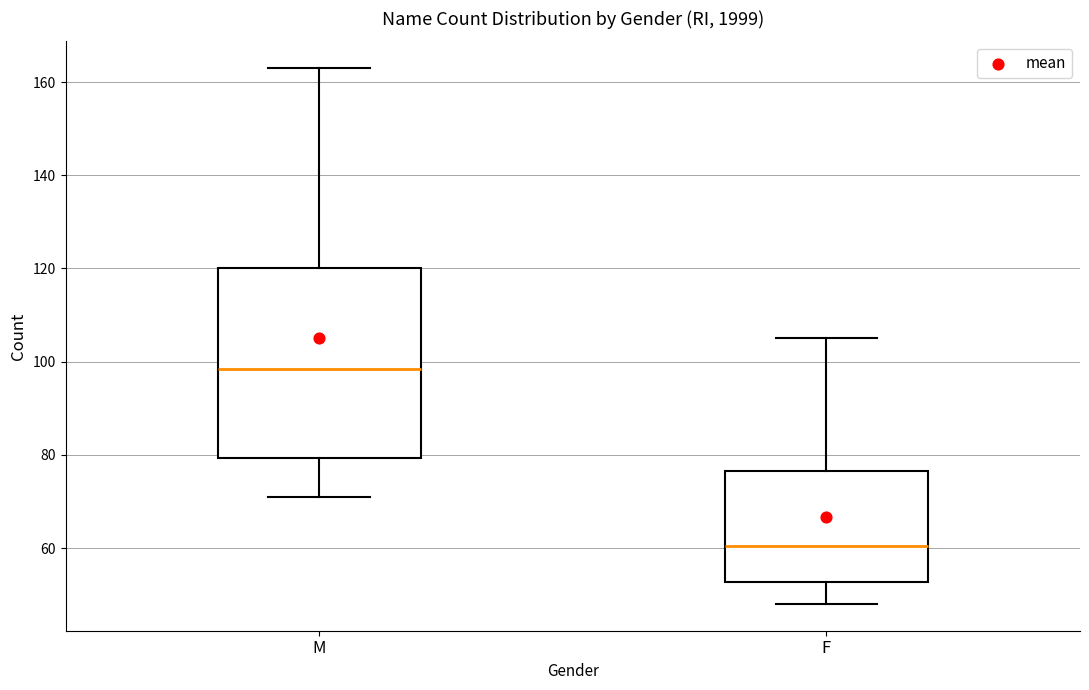

Which box is the tallest, from its lower edge to its upper edge?

M